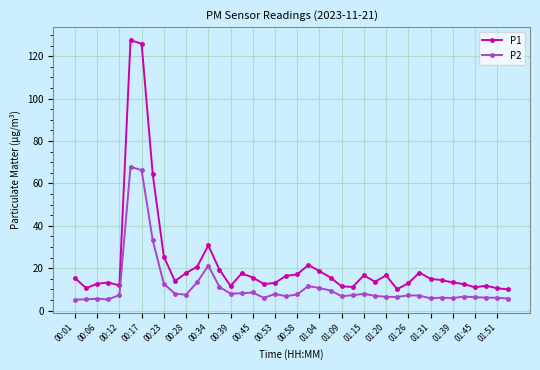

Which series has the largest total across all categories?

P1